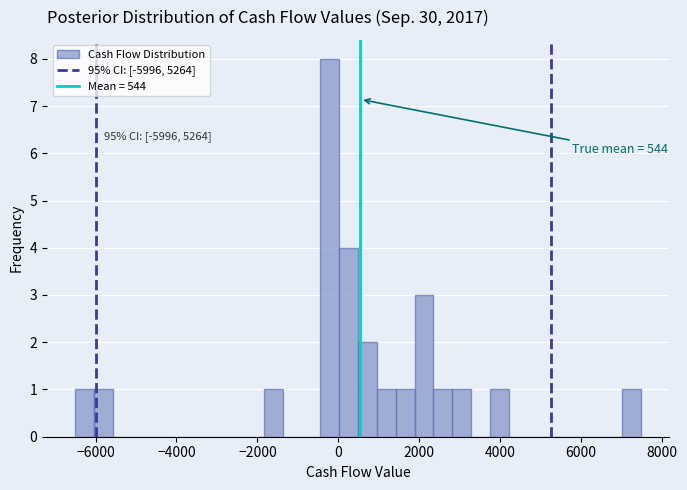

Around what value on the x-axis is the tallest bar? Give the approximate position of its centre, as read against the axis.

-200